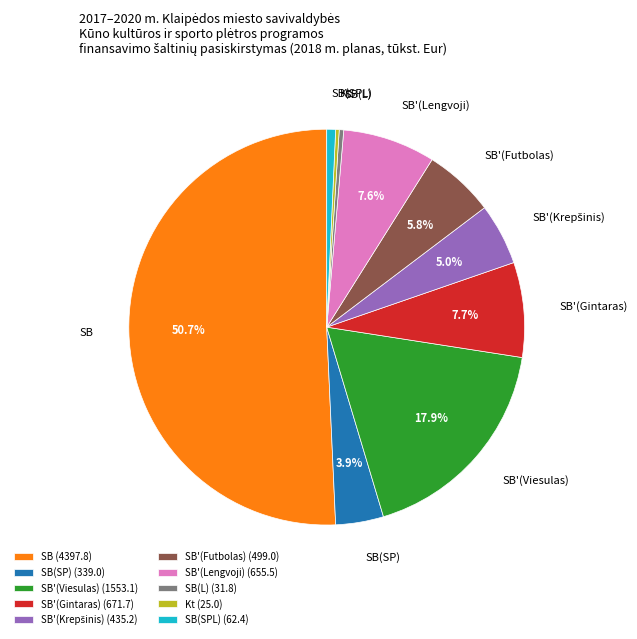

To the nearest percent, what percentage of the pie is SB?

51%